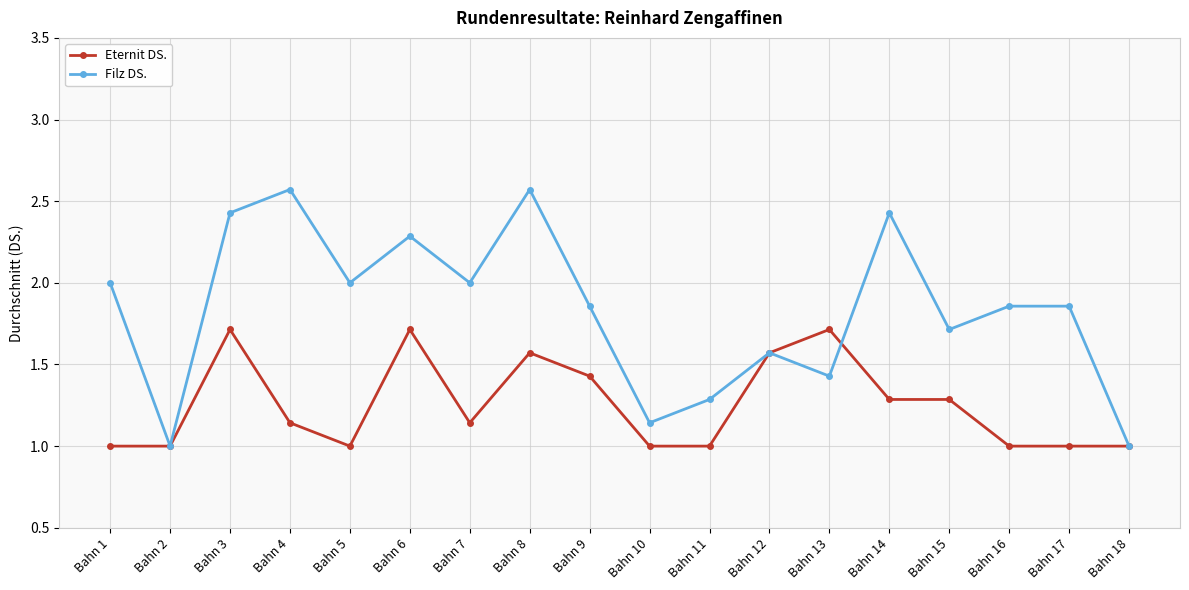

Rank the series by their maximum value, from lowest to highest.

Eternit DS., Filz DS.